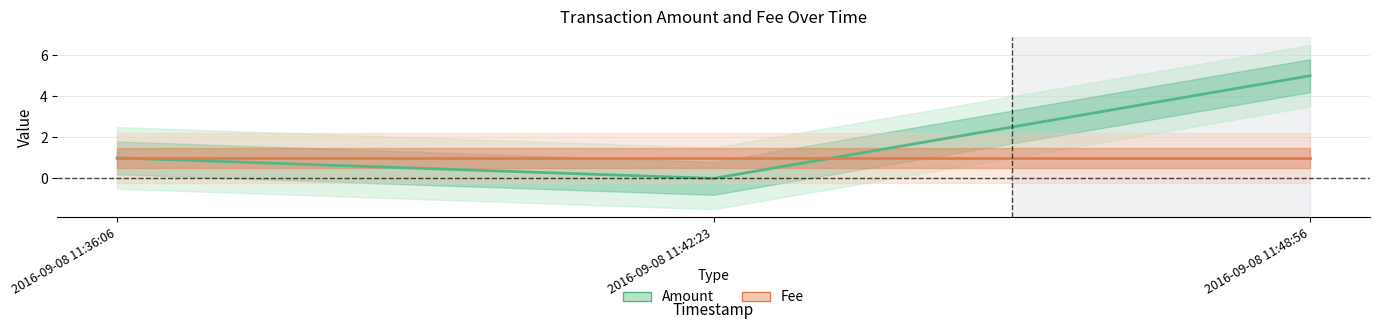

How many data points does each series have?

3